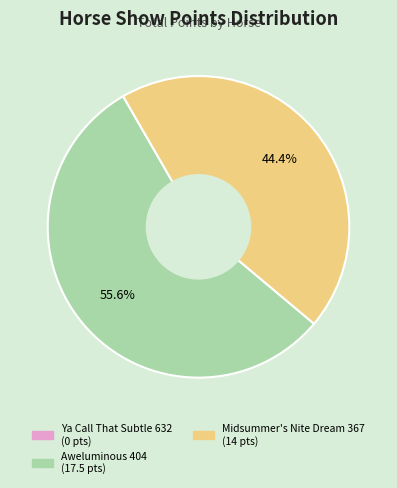

Is there a majority slice in this chart?

Yes